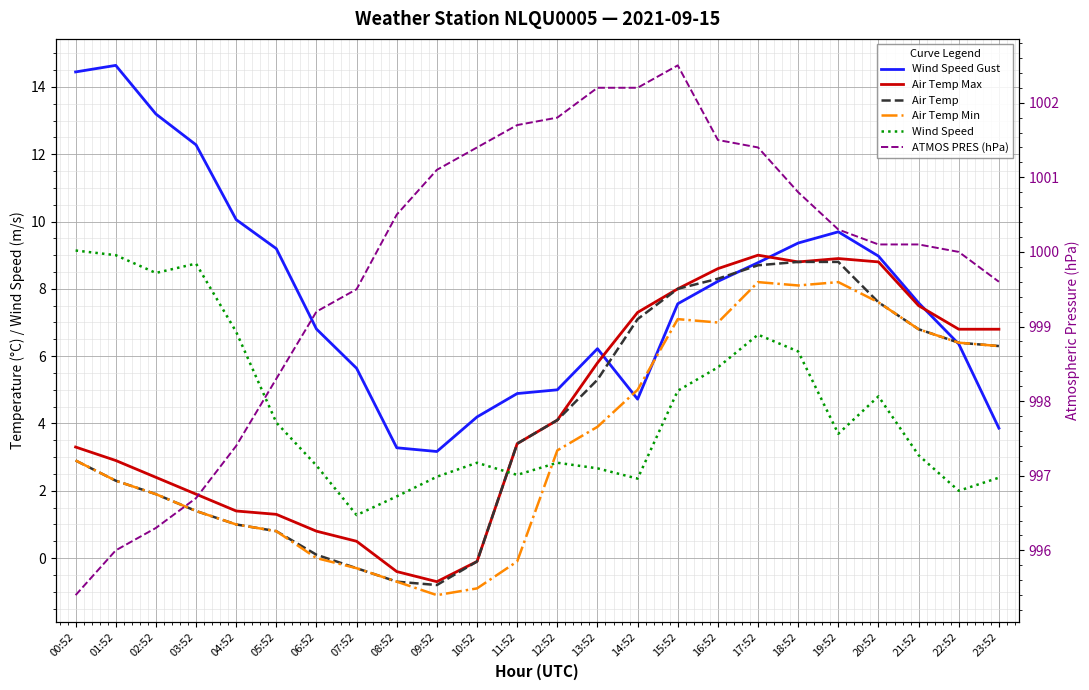

List the series in order of their peak value, highest first.

ATMOS PRES (hPa), Wind Speed Gust, Wind Speed, Air Temp Max, Air Temp, Air Temp Min